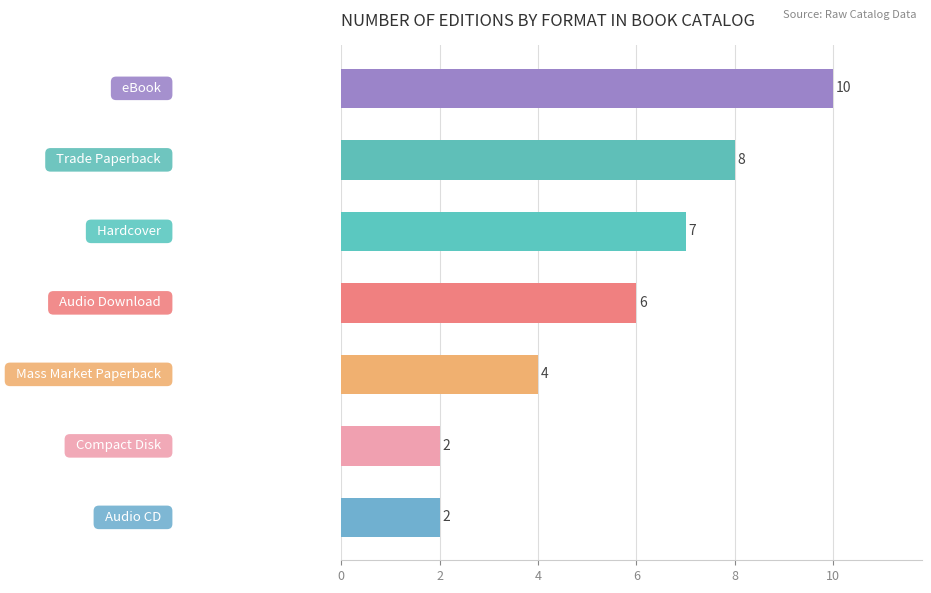

How many values are between 2 and 8?

6